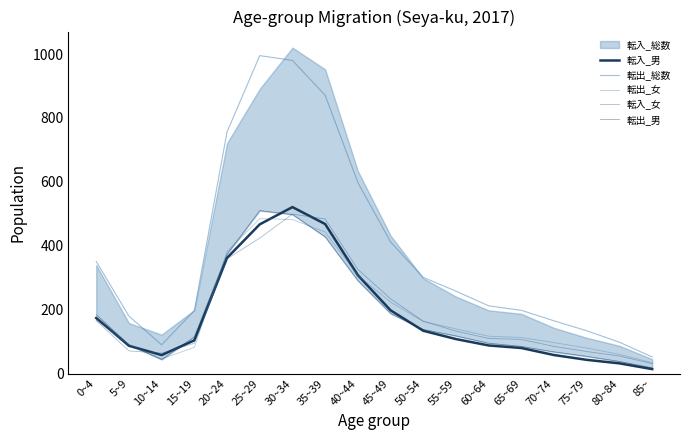

What is the maximum value for 転入_男?

521